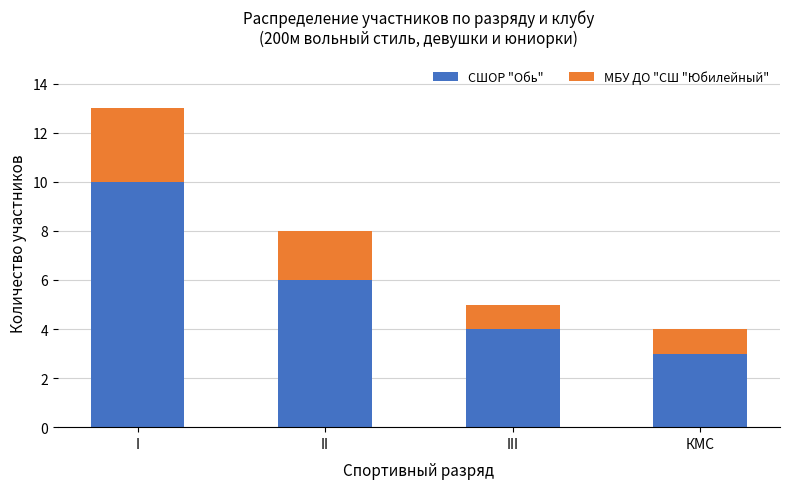

Count the number of categories in the chart.

4